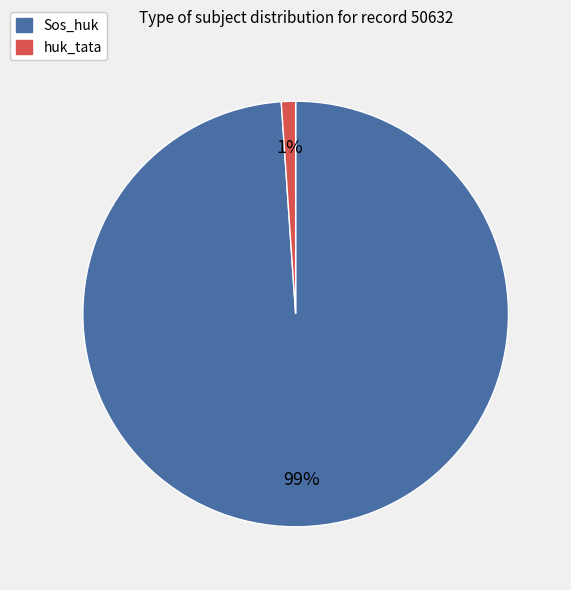

True or false: Sos_huk accounts for 99% of the total.

True